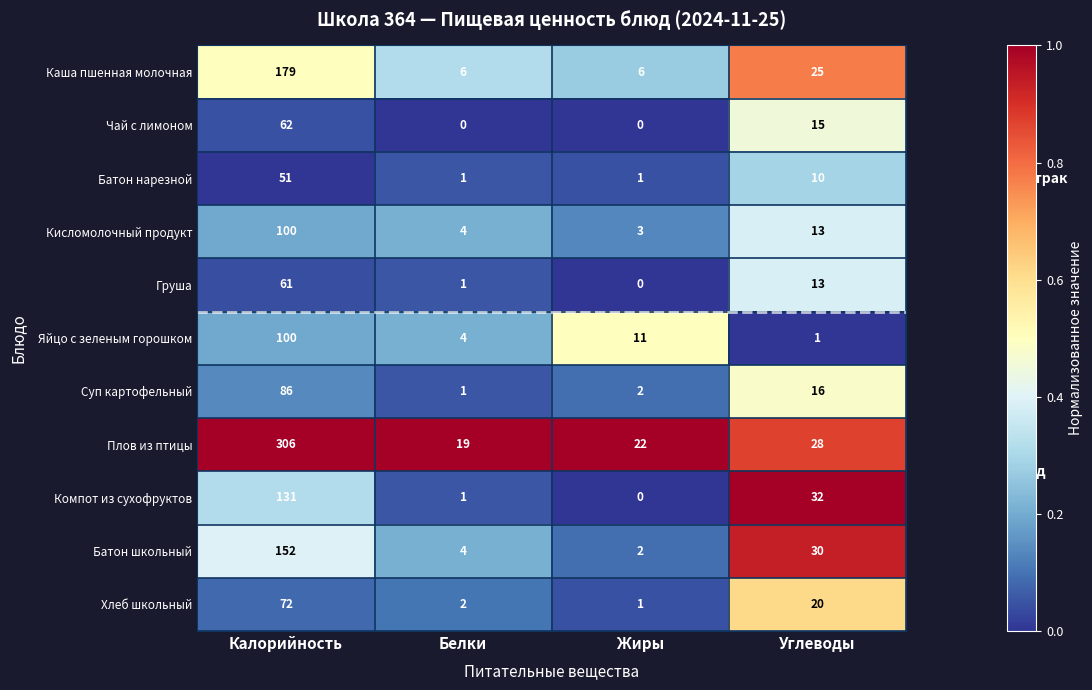

Which category has the highest value in the Компот из сухофруктов series?

Калорийность